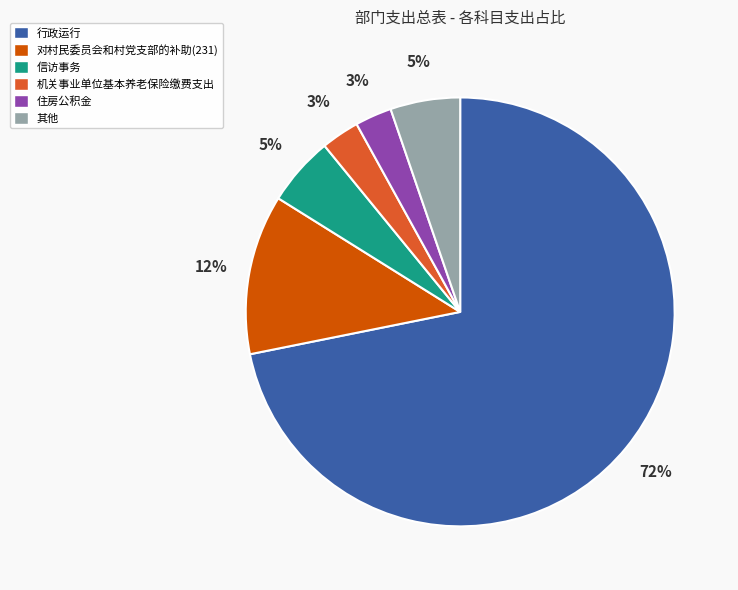

Is there any slice that represents more than half of the pie?

Yes